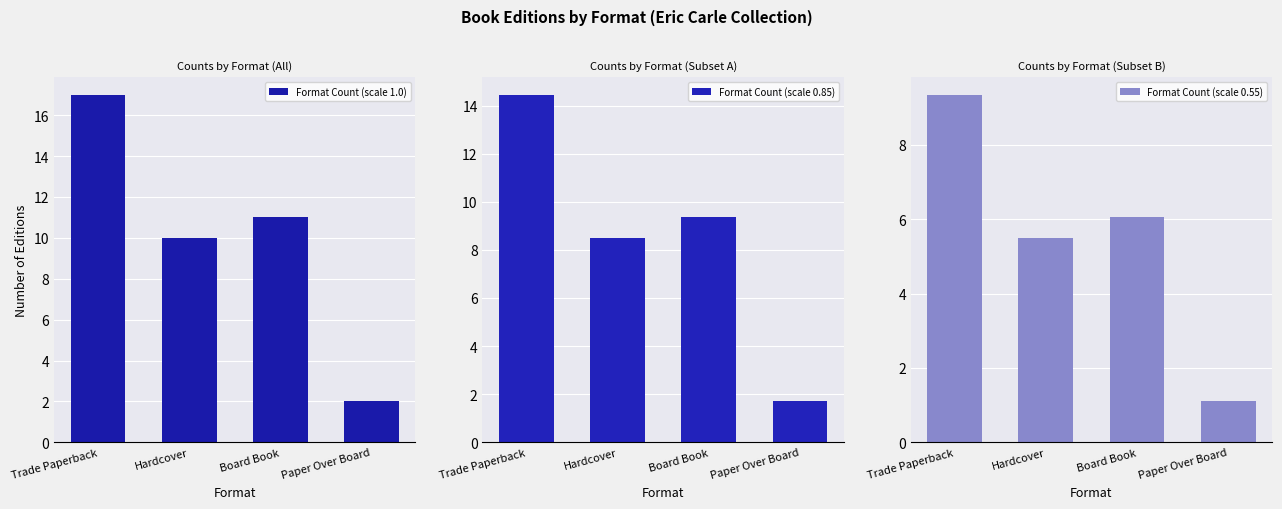

What position from the right is Paper Over Board?

1